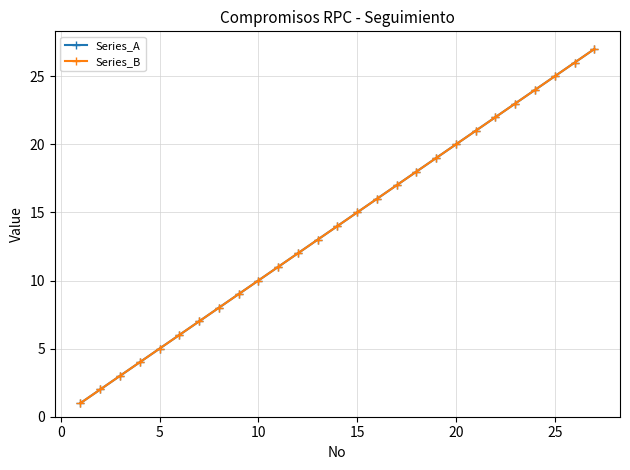

What is the smallest value displayed?

1